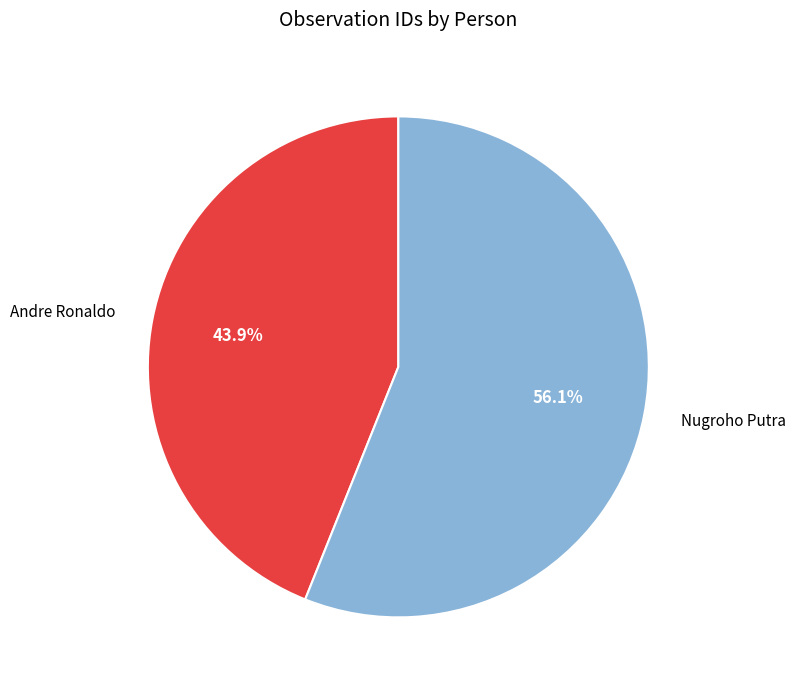

Is the sum of Nugroho Putra and Andre Ronaldo greater than half?

Yes